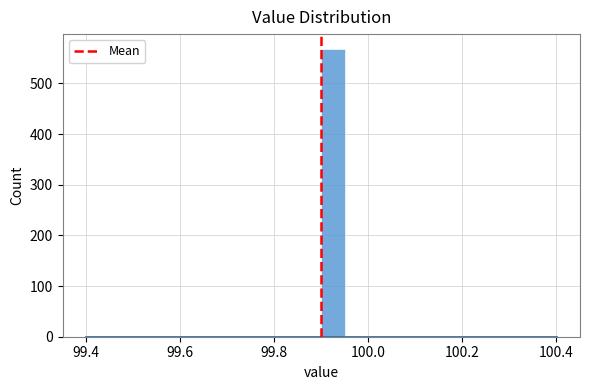

Around what value on the x-axis is the tallest bar? Give the approximate position of its centre, as read against the axis.

99.92